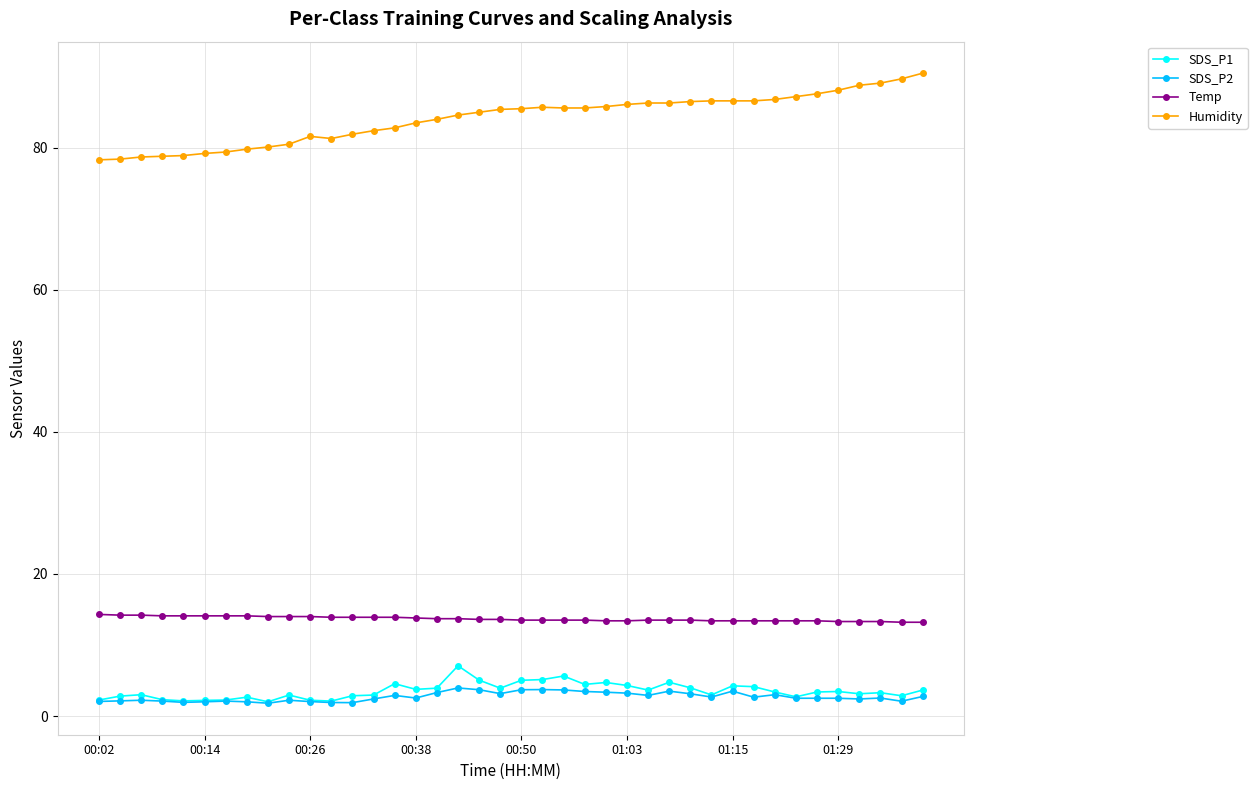

True or false: Humidity and SDS_P1 intersect in this chart.

False